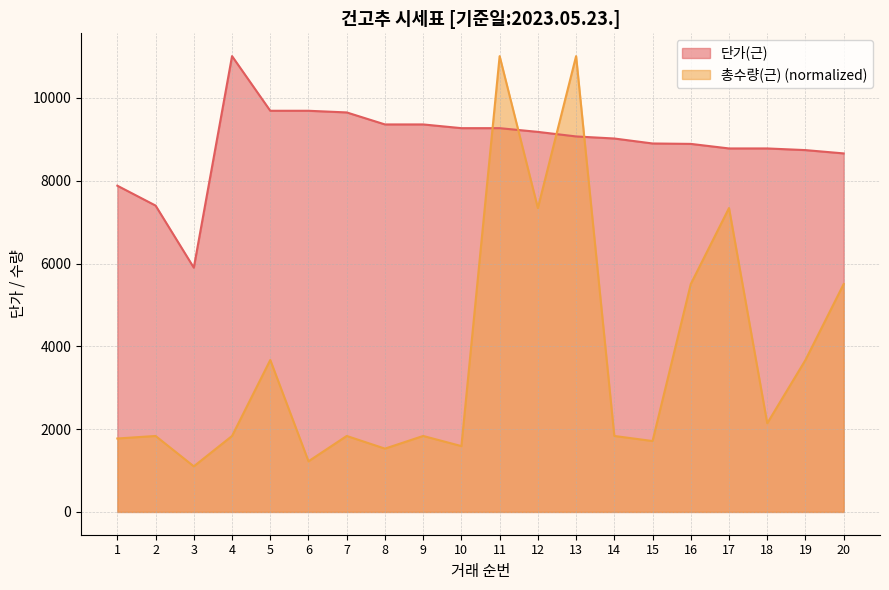

What is the difference between the highest and lowest values at 10?

7679.7